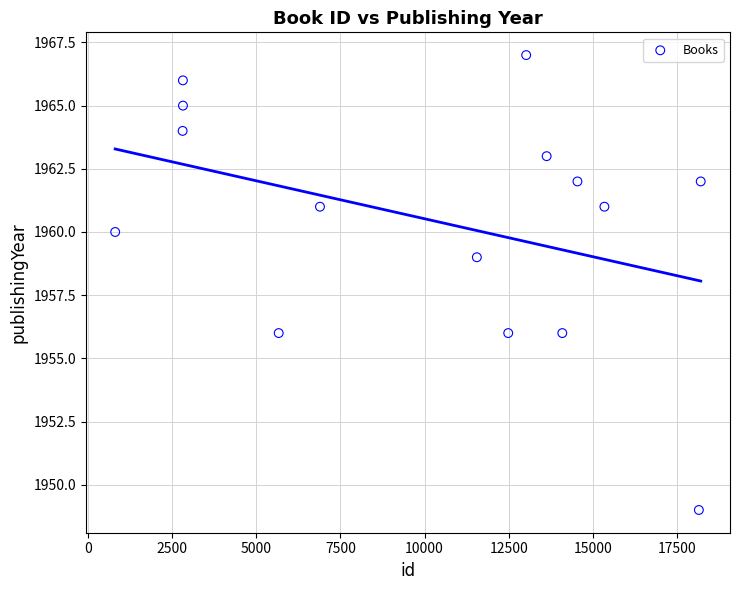

What Y value in the scatter plot is closest to 1958?

1959